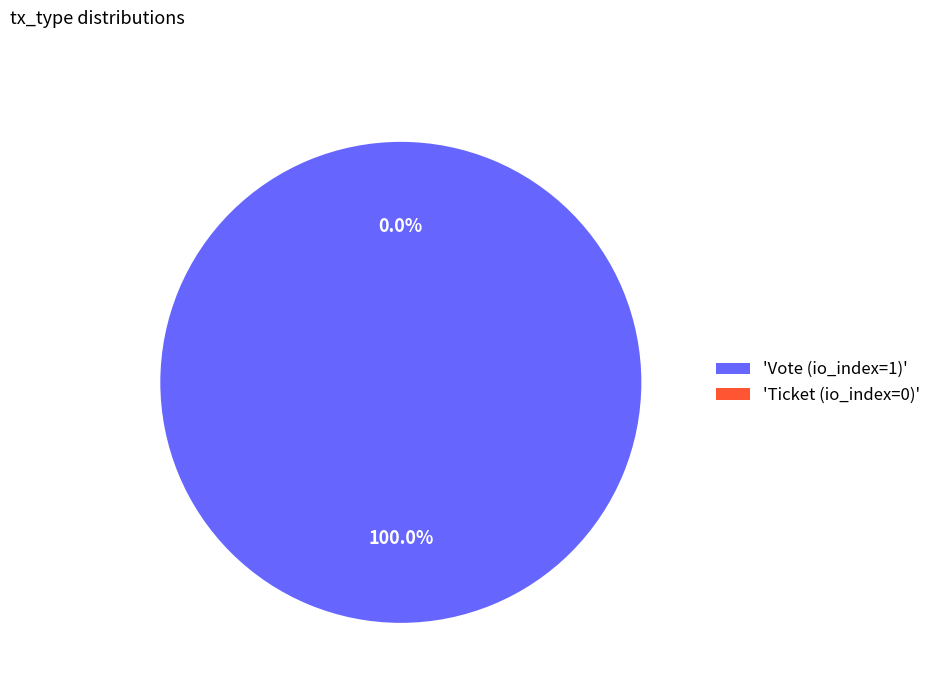

How many segments does this pie chart have?

2